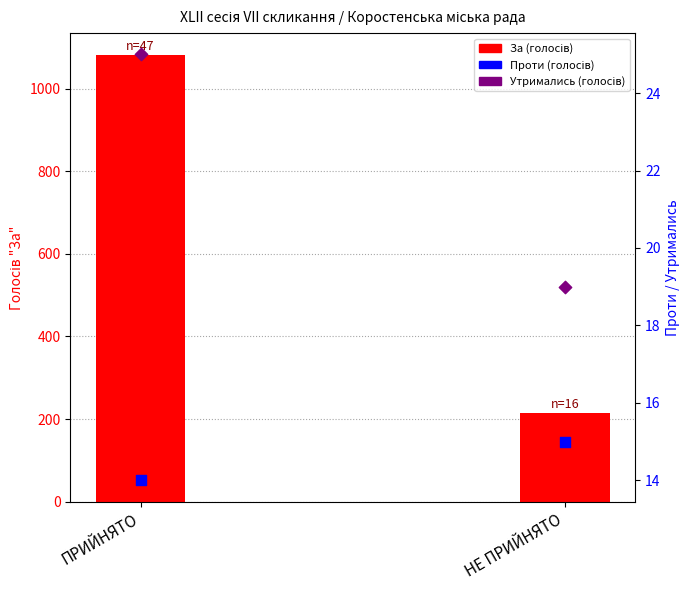

Is the value of Проти (голосів) at ПРИЙНЯТО greater than the value of Утримались (голосів) at НЕ ПРИЙНЯТО?

No